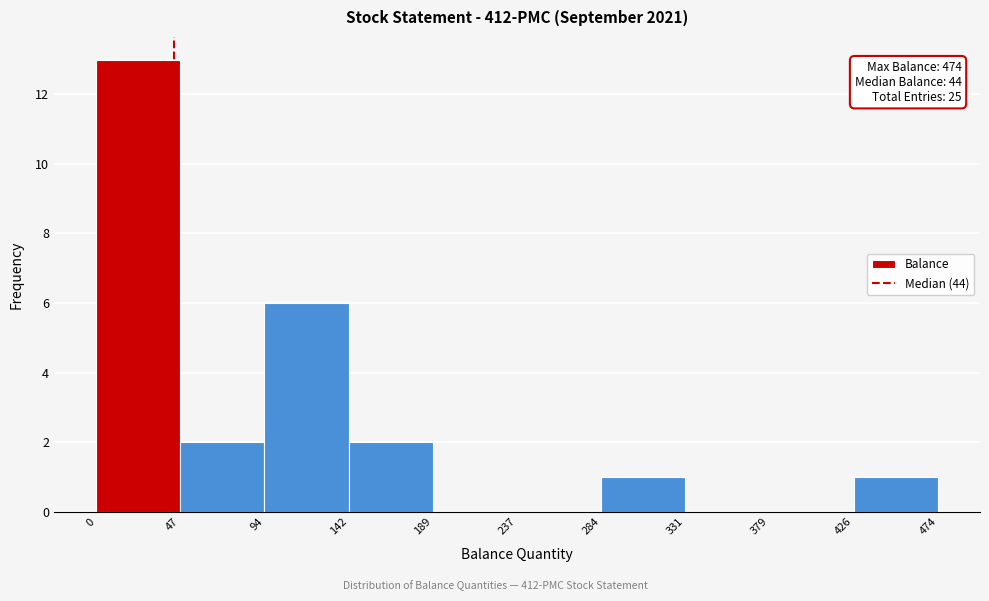

Over which range of the x-axis is the bar tallest?

0 to 47